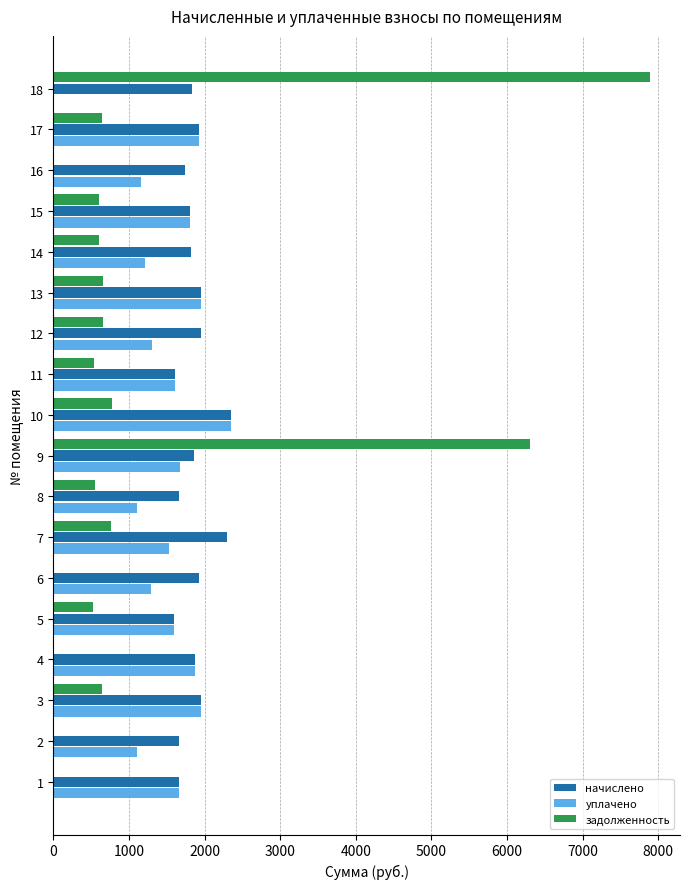

What is the sum of all начислено values?

33481.7